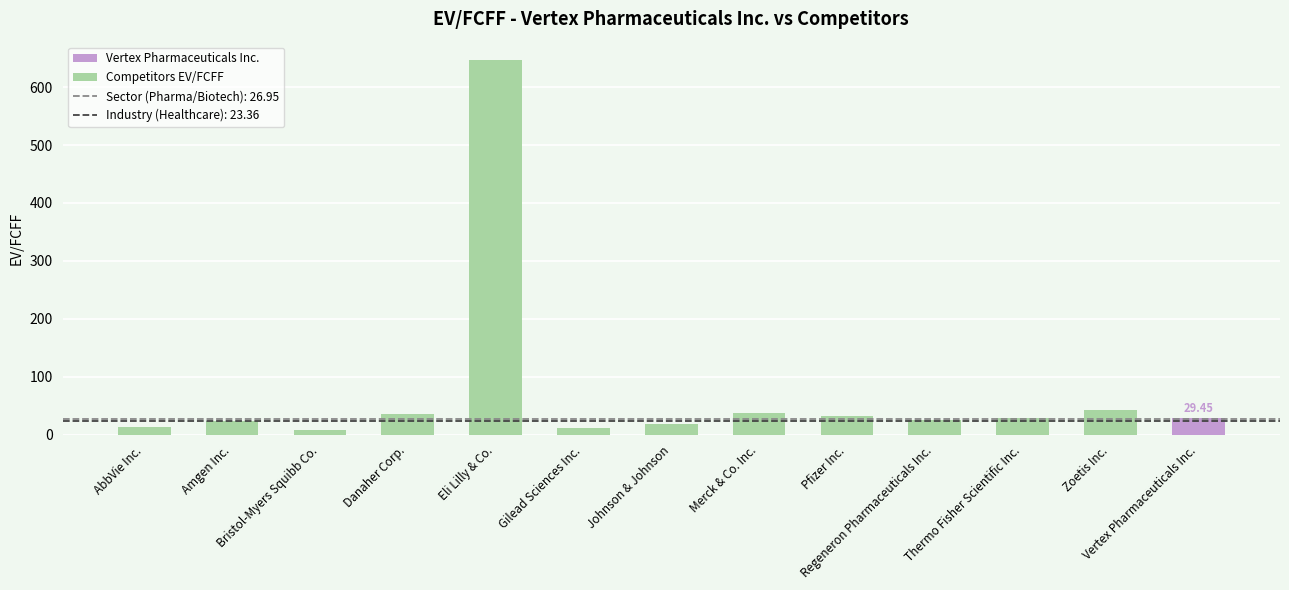

What is the sum of all values?

955.1